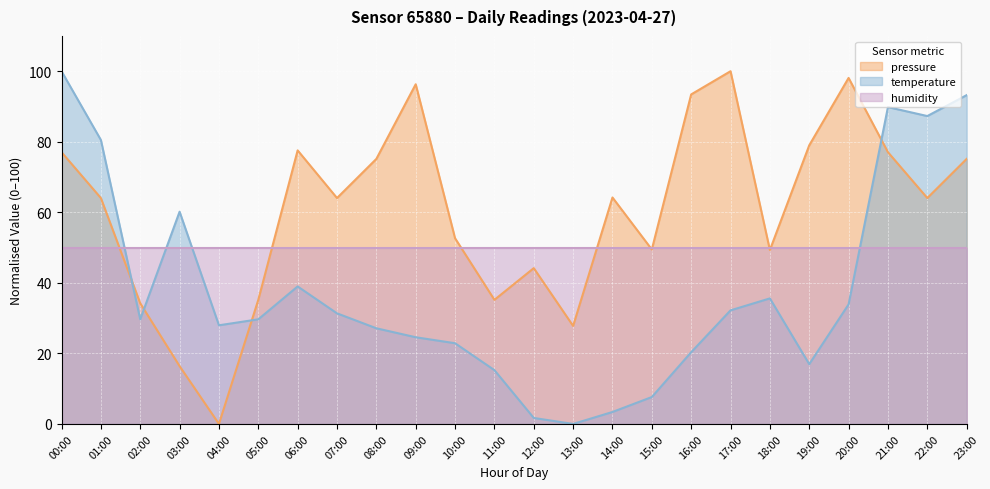

What is the label of the 19th point from the right?

05:00